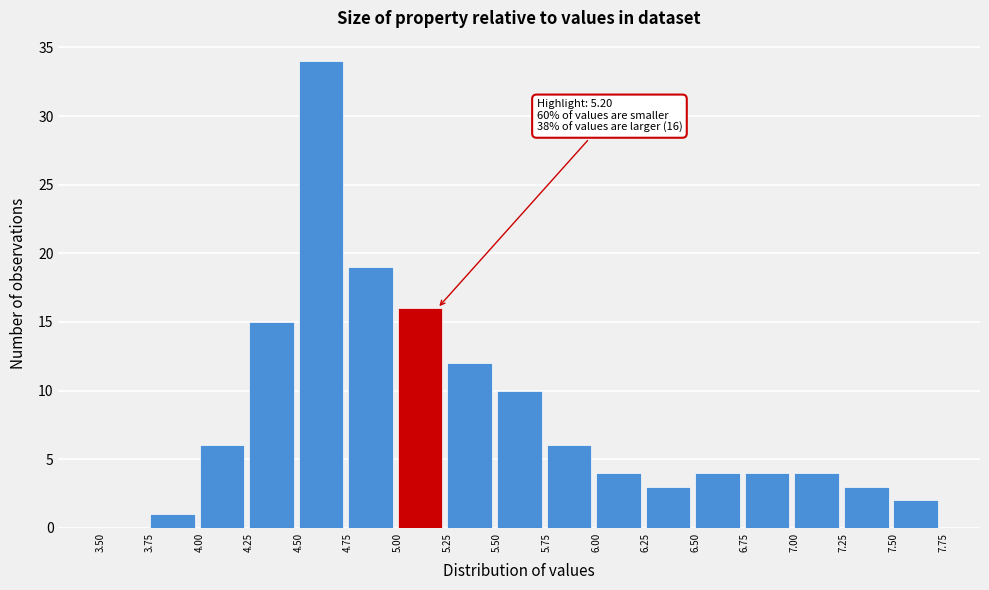

Which range on the x-axis has the tallest bar?

4.50 to 4.75